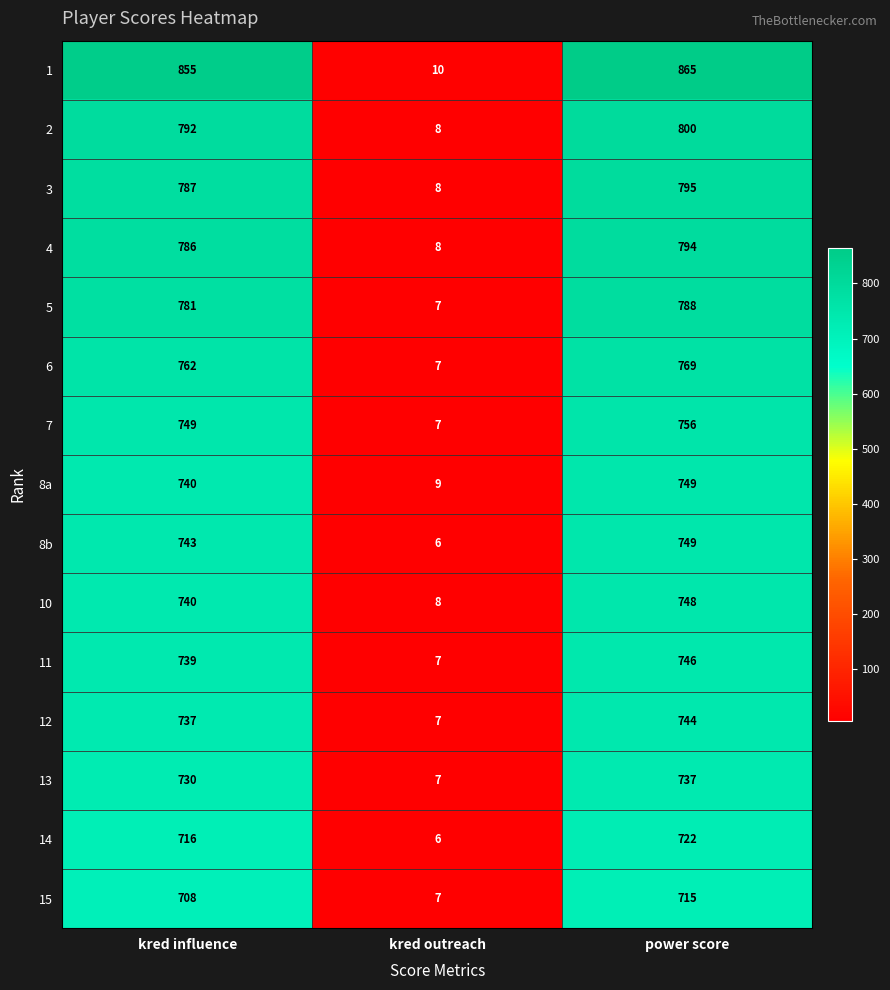

Which category has the highest value across all series?

power score